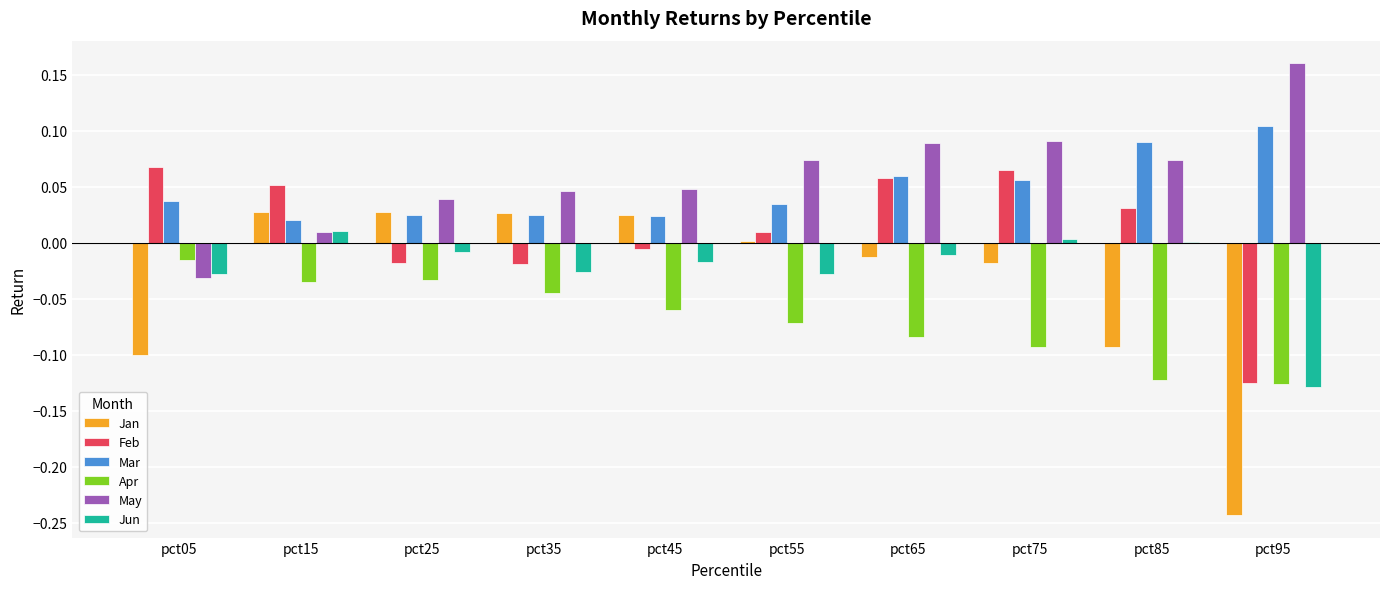

Is the value of Mar at pct35 greater than the value of Jun at pct15?

Yes